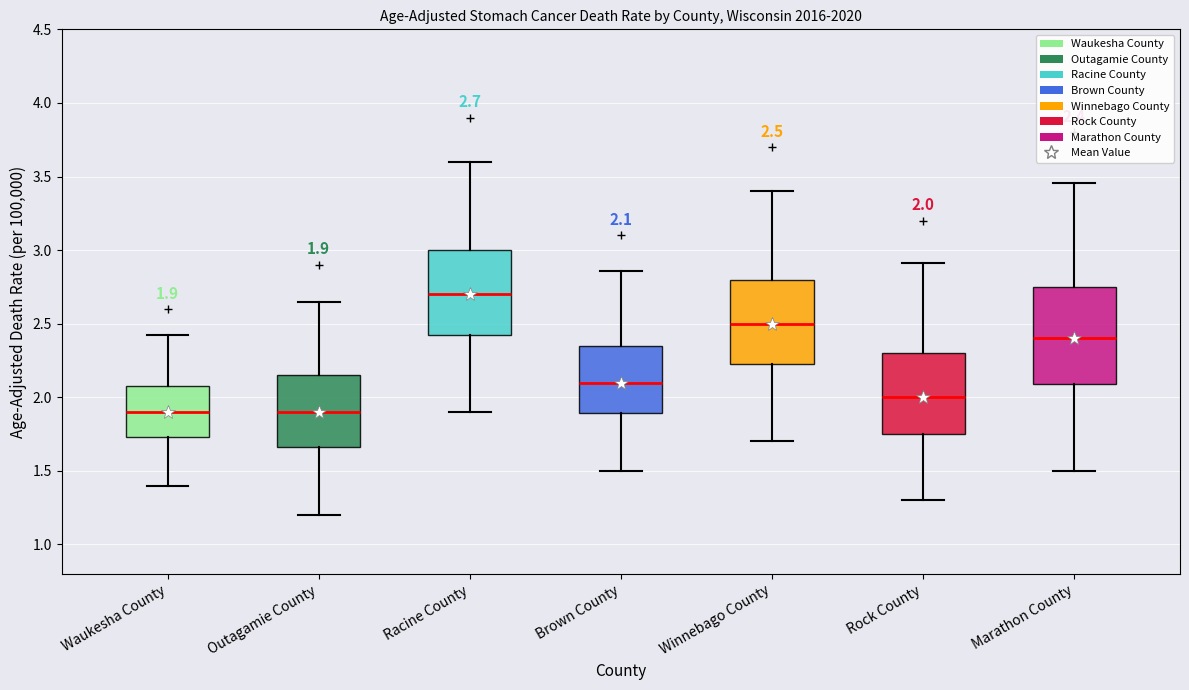

Comparing the boxes themselves (not the whiskers), which one is the tallest?

Marathon County